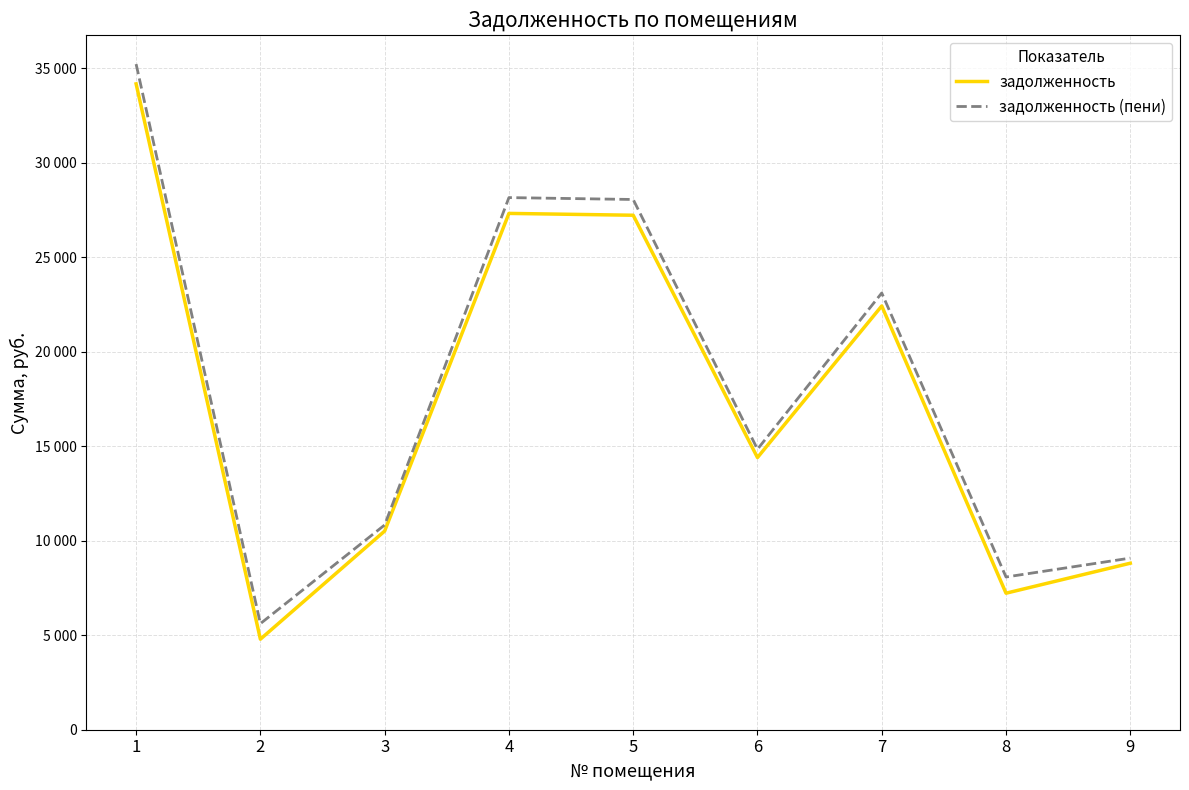

What are all the series names shown in the legend?

задолженность, задолженность (пени)